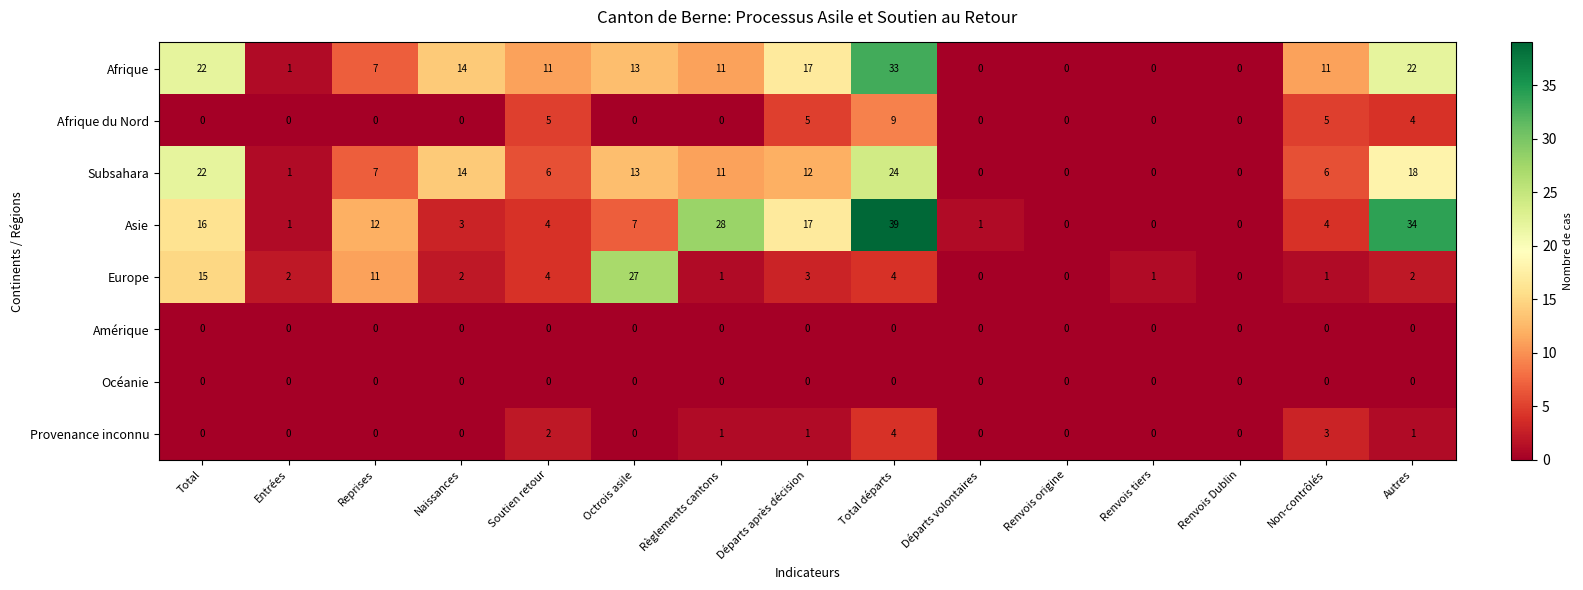

What is the difference between the second highest and minimum values in the Afrique du Nord series?

5